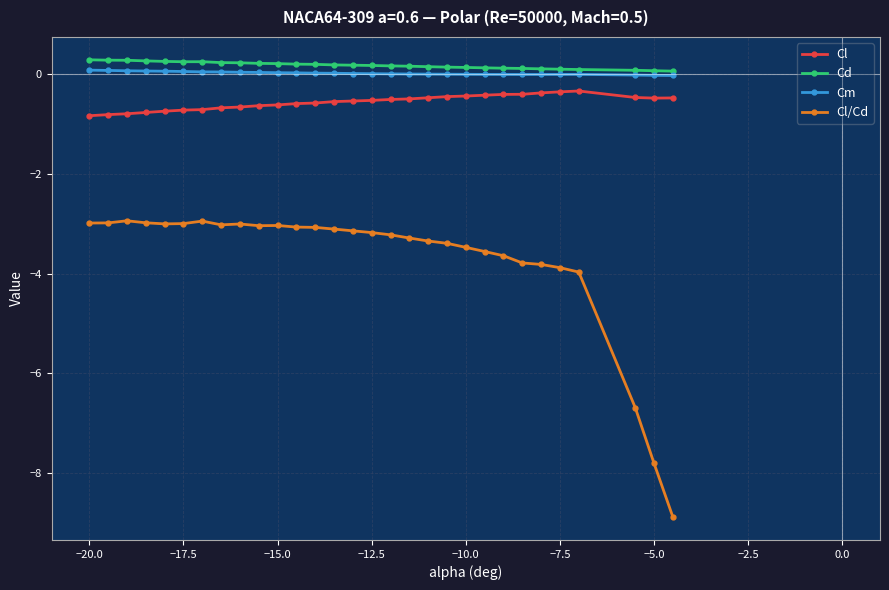

Which series has the largest range (max minus min)?

Cl/Cd